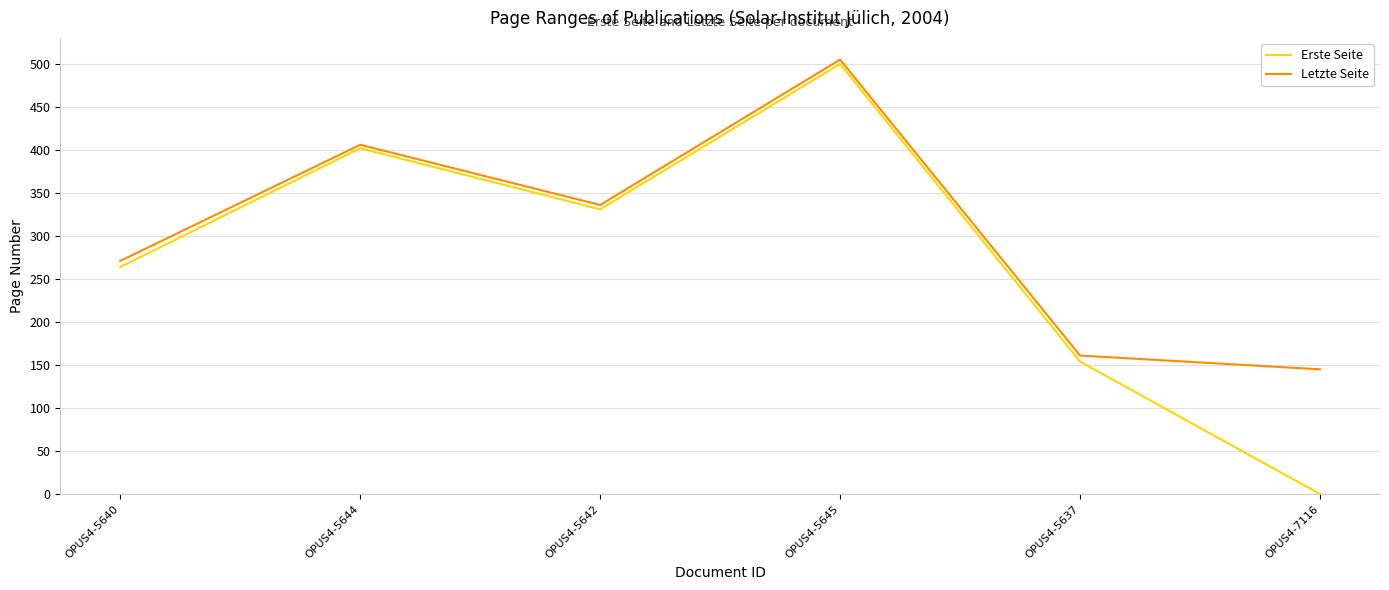

How many interior local peaks does the Letzte Seite series have?

2